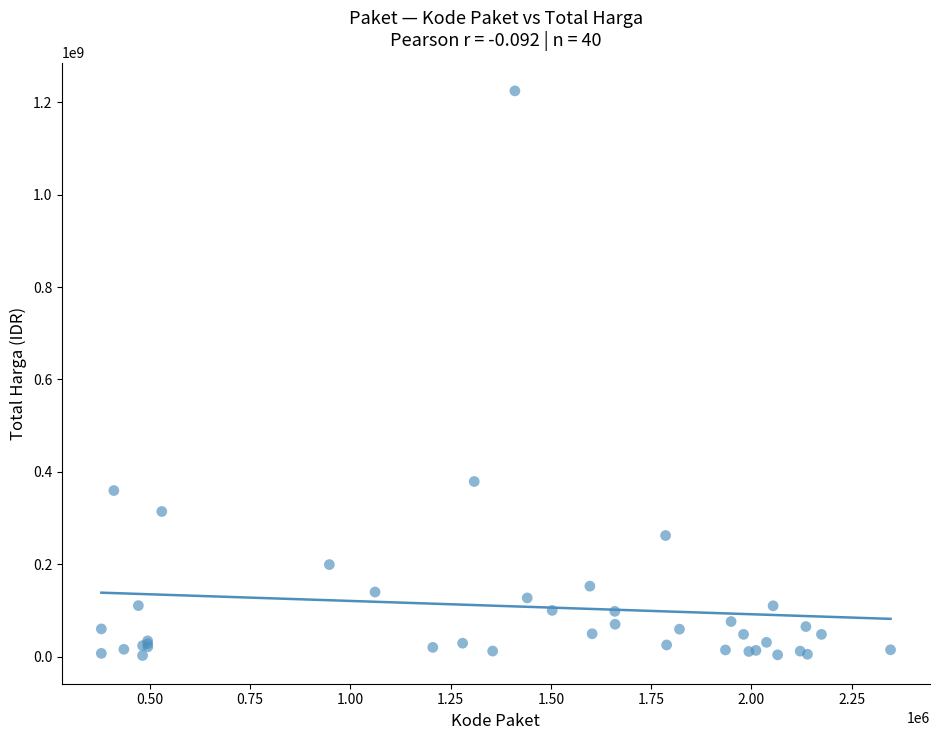

What Y value in the scatter plot is closest to 613538875?

379075000